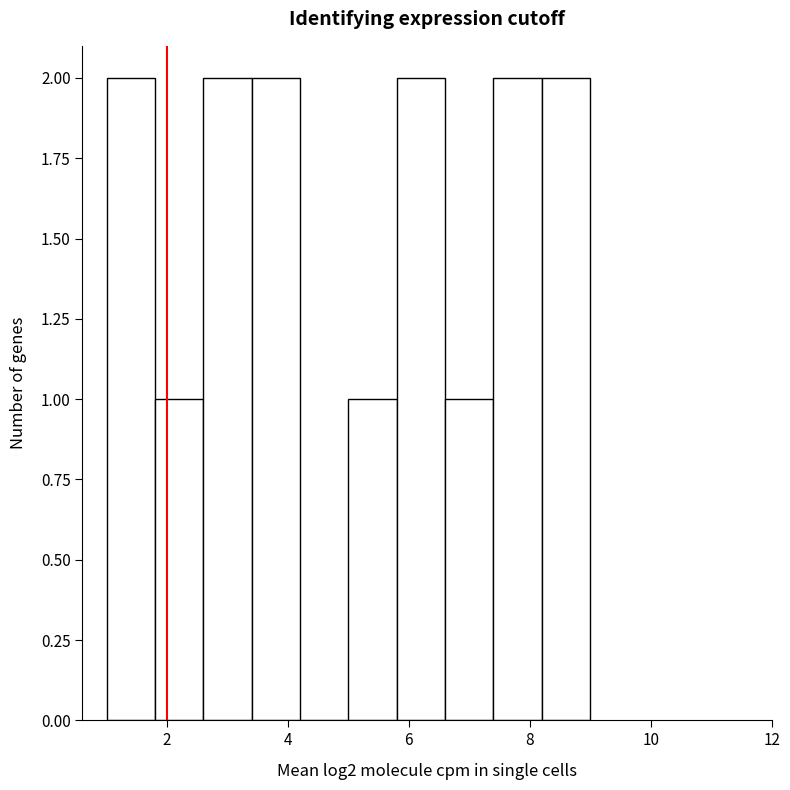

Reading left to right, transcribe this chart: for each bar, give the range it covers on the x-axis and its height. The values are not printed on the chart, so give them approximately, as read against the axis.

1.0 to 1.8: 2
1.8 to 2.6: 1
2.6 to 3.4: 2
3.4 to 4.2: 2
4.2 to 5.0: 0
5.0 to 5.8: 1
5.8 to 6.6: 2
6.6 to 7.4: 1
7.4 to 8.2: 2
8.2 to 9.0: 2